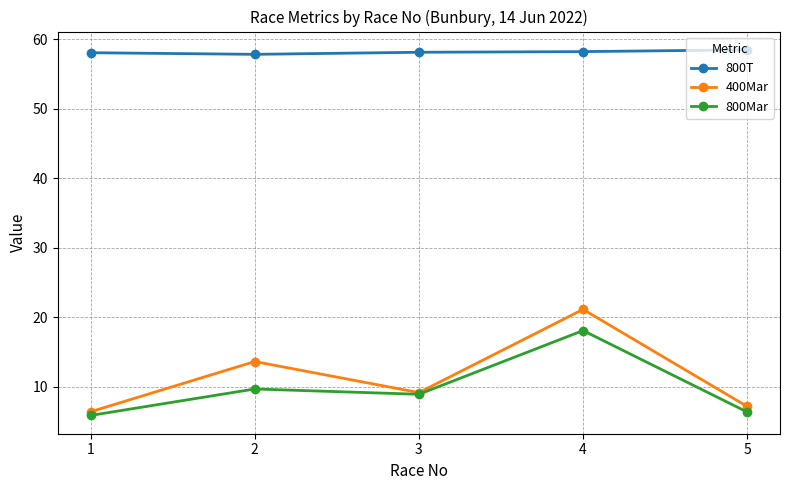

True or false: 800T has more than 2 points higher than both neighbors.

False